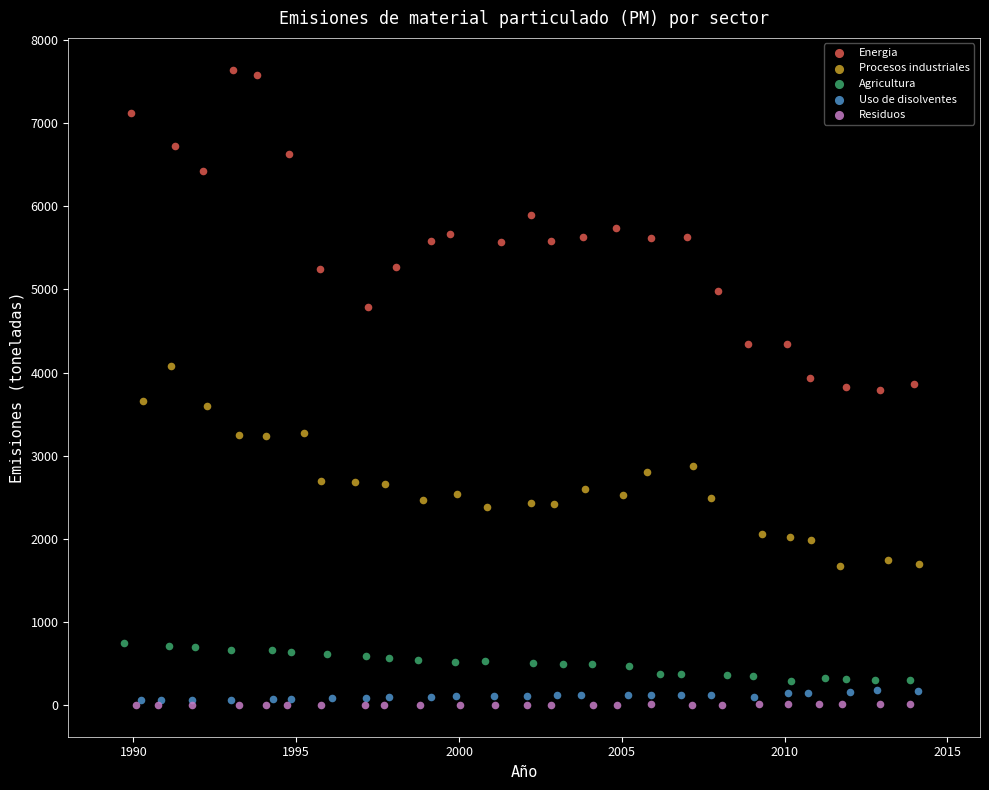

Which series contains the highest Y value?

Energia